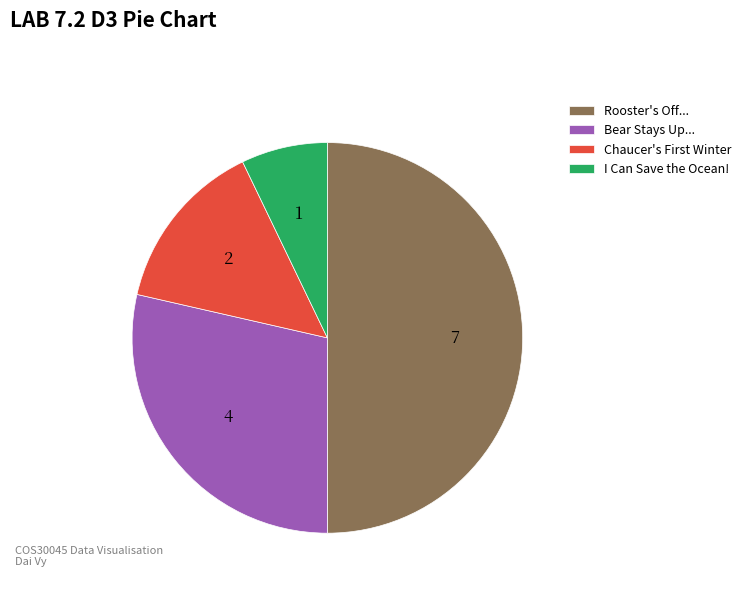

True or false: Rooster's Off... accounts for 37% of the total.

False